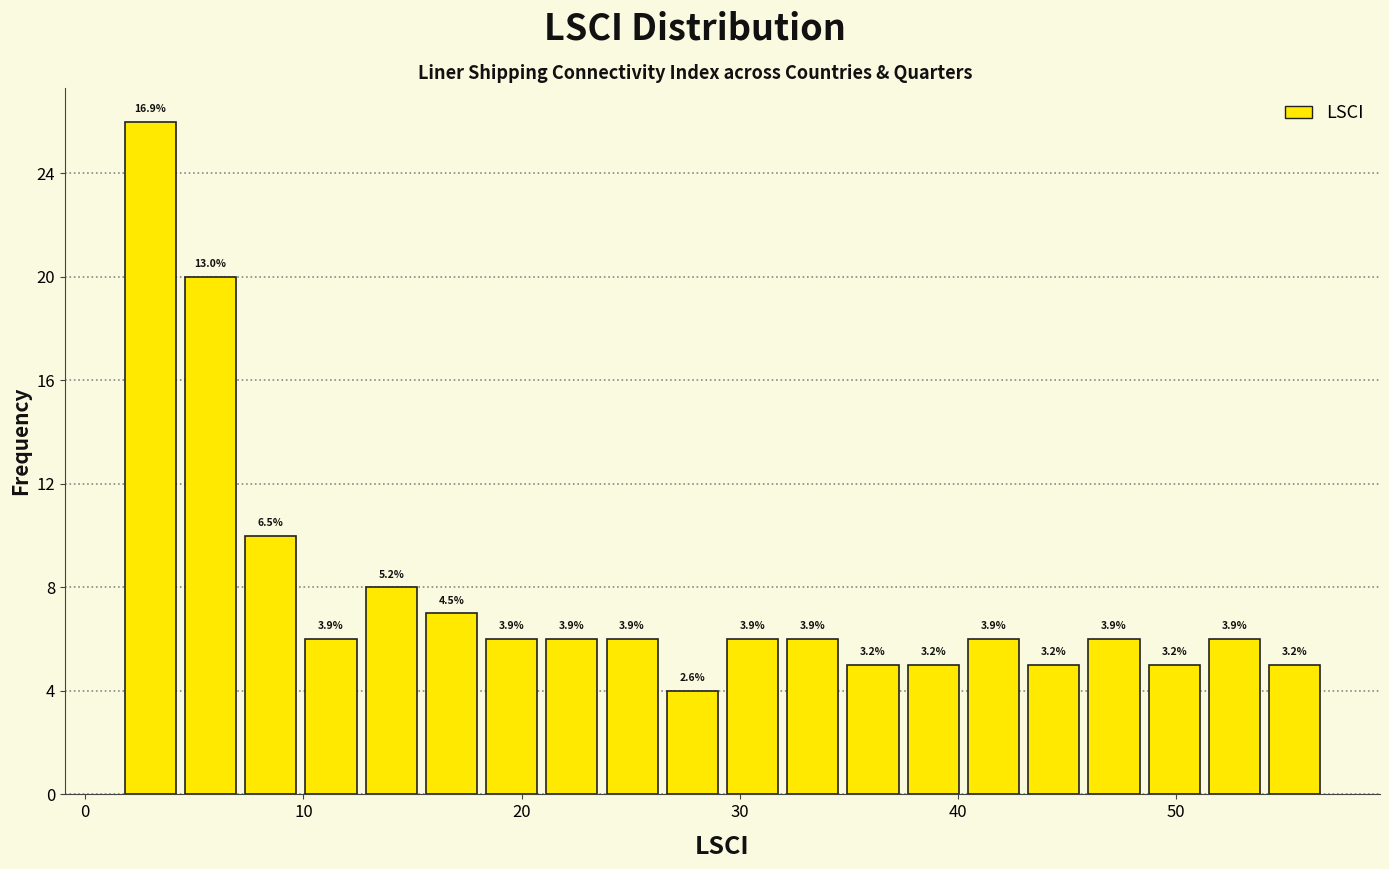

Read against the x-axis, roughly where is the centre of the tallest bar?

3